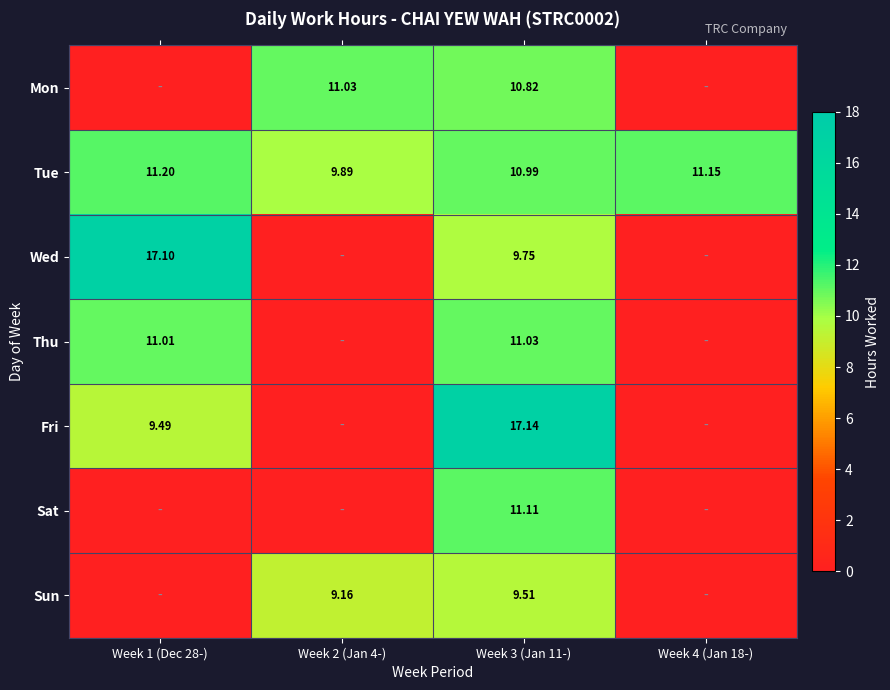

What is the total value across all series at Week 3 (Jan 11-)?

80.3